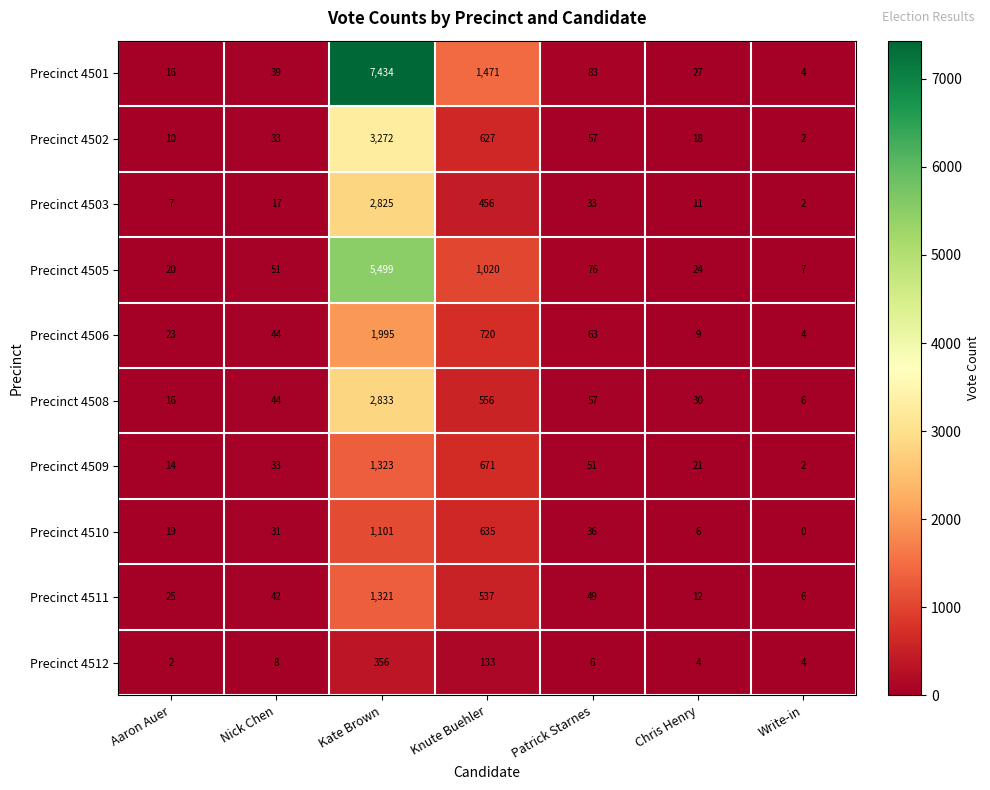

What is the difference between the maximum and minimum values in the Precinct 4505 series?

5492